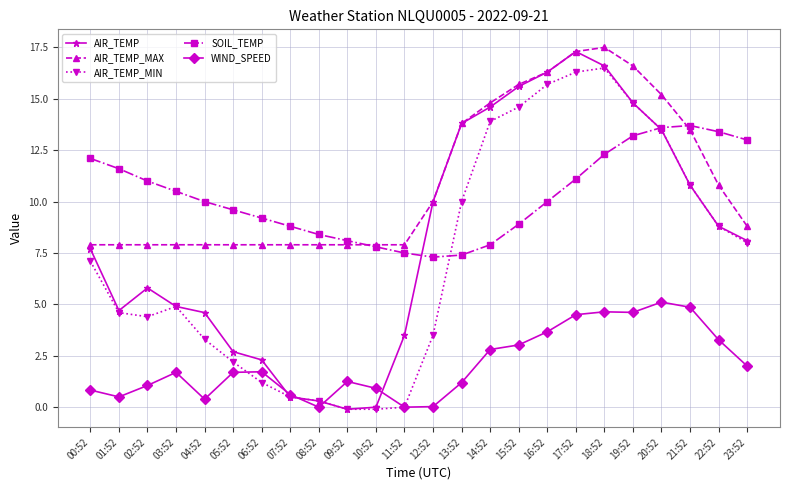

What is the difference between the highest and lowest values at 06:52?

8.0